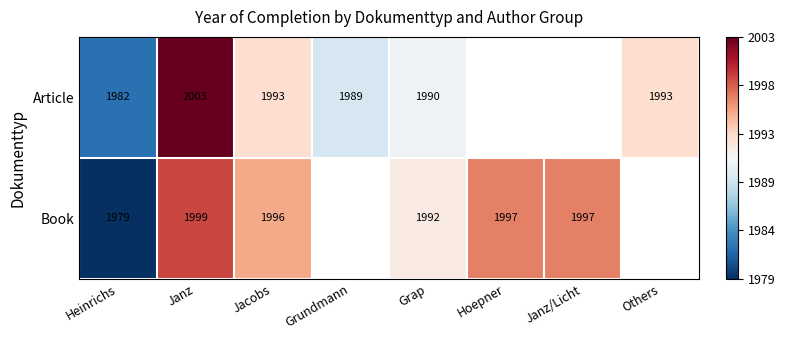

The value of Article at Others is 1993. True or false?

True